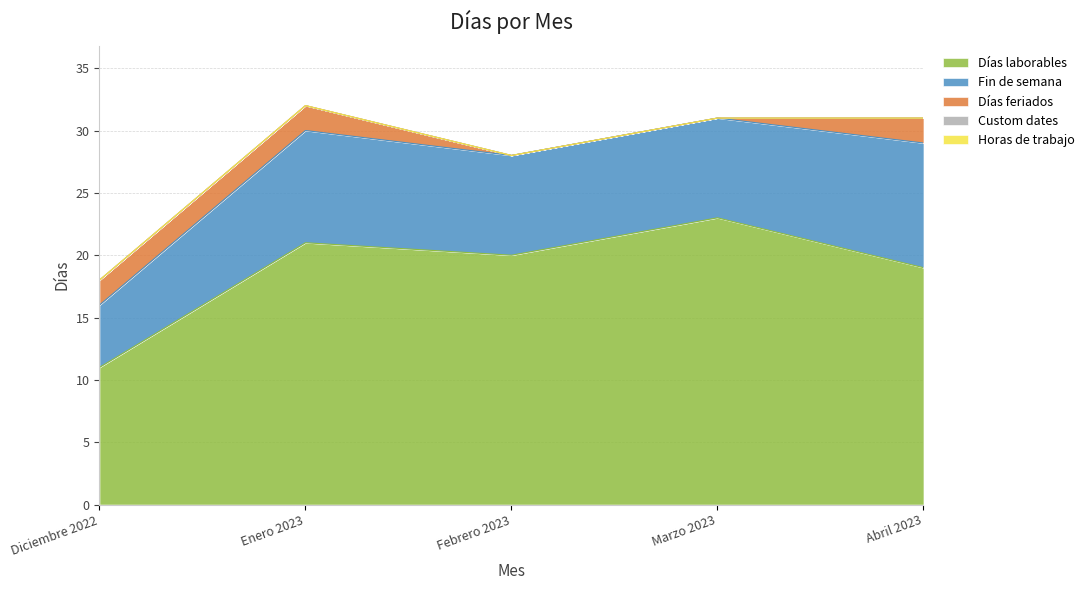

What is the spread (max minus min) of values at Abril 2023?

19